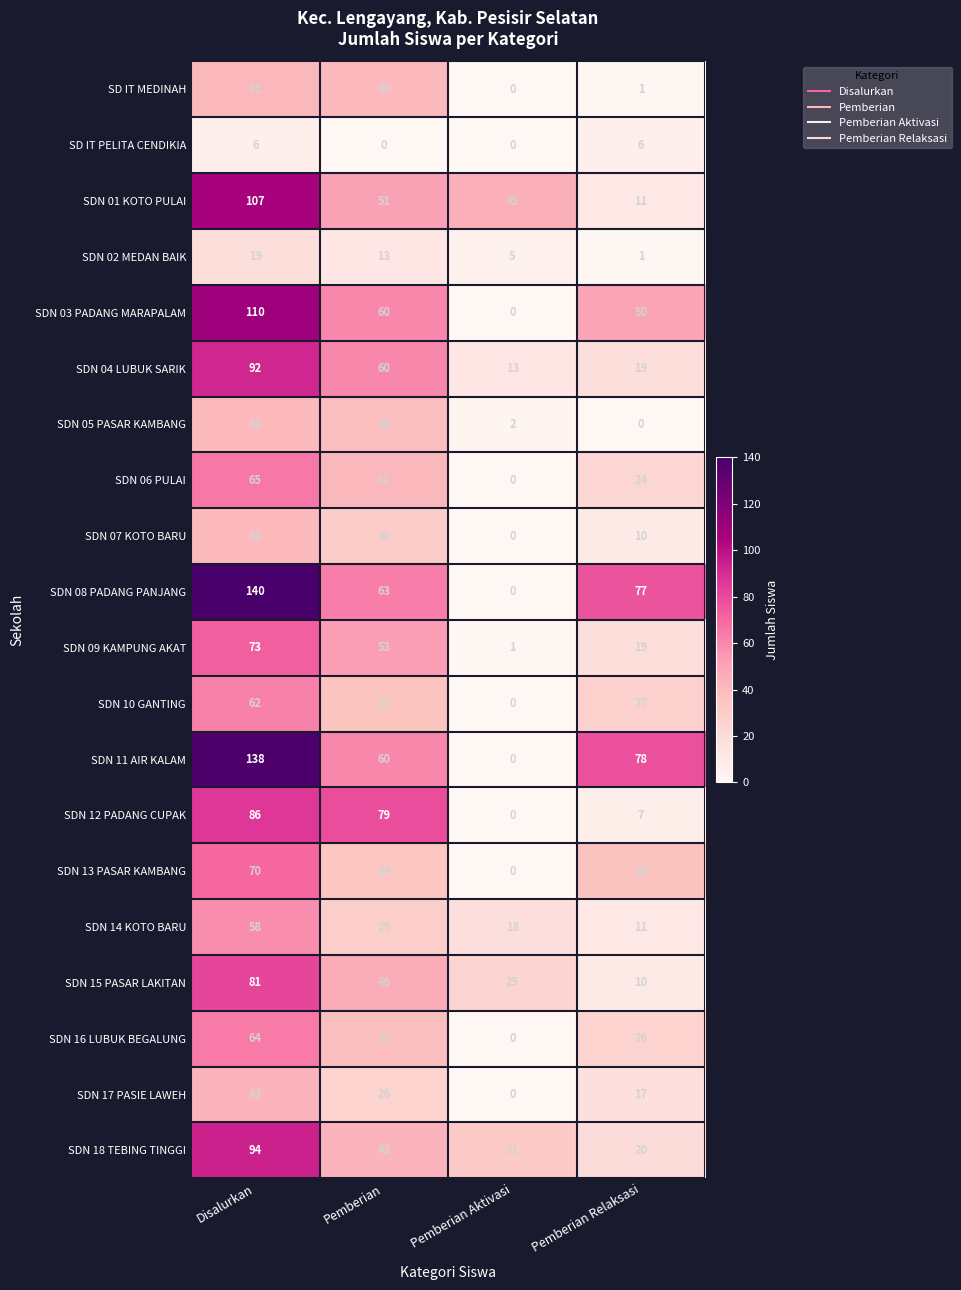

Between Pemberian Aktivasi and Pemberian Relaksasi, which series saw the biggest shift?

SDN 11 AIR KALAM